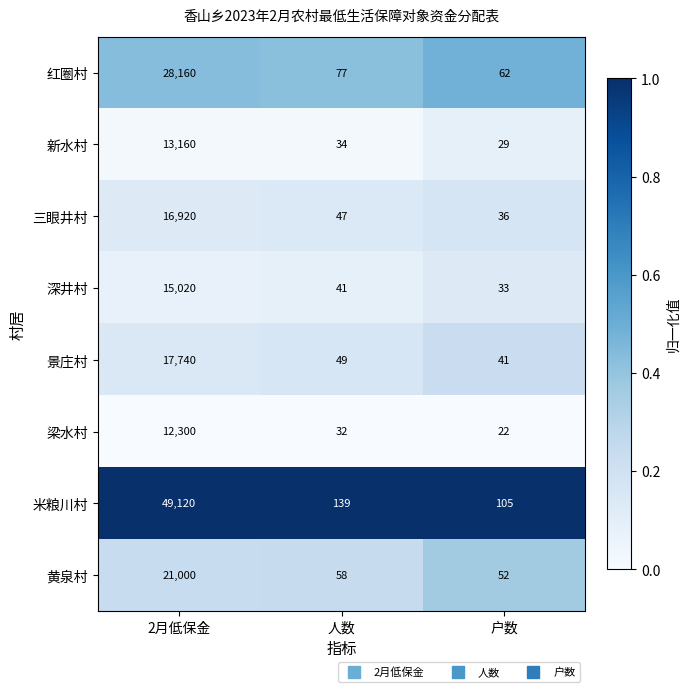

Which series has the largest range (max minus min)?

米粮川村